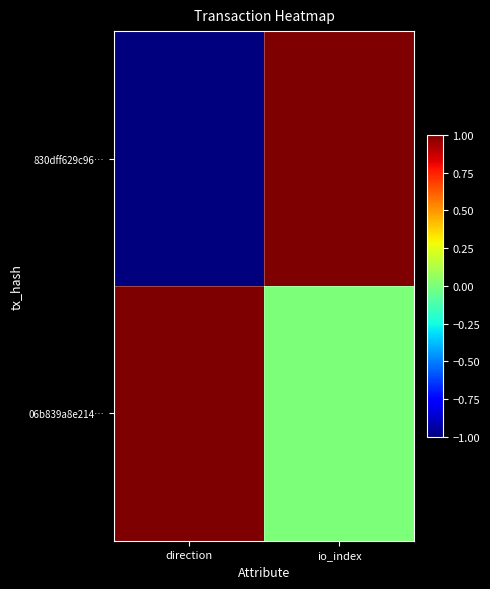

Reading left to right, extract all data points from this chart.

830dff629c96…: direction=-1	io_index=1
06b839a8e214…: direction=1	io_index=0